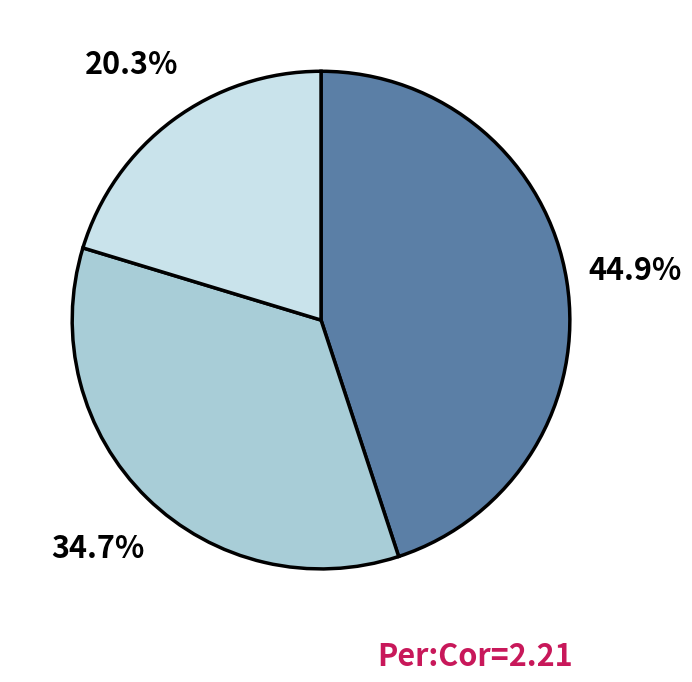

Is there any slice that represents more than half of the pie?

No